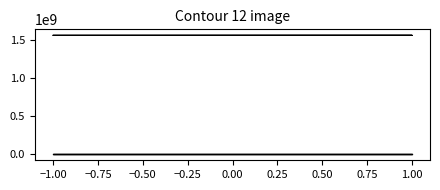

What is the difference between the highest and lowest values at 1.00?

1565853497.0